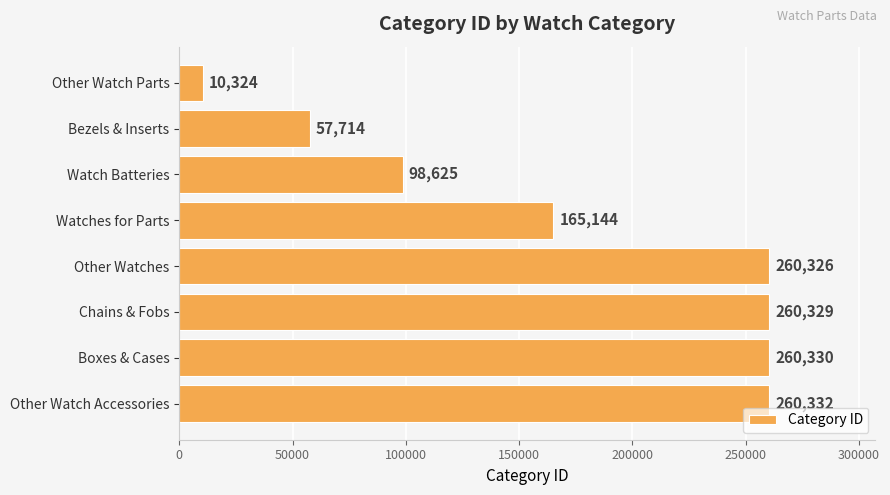

How many data points does each series have?

8